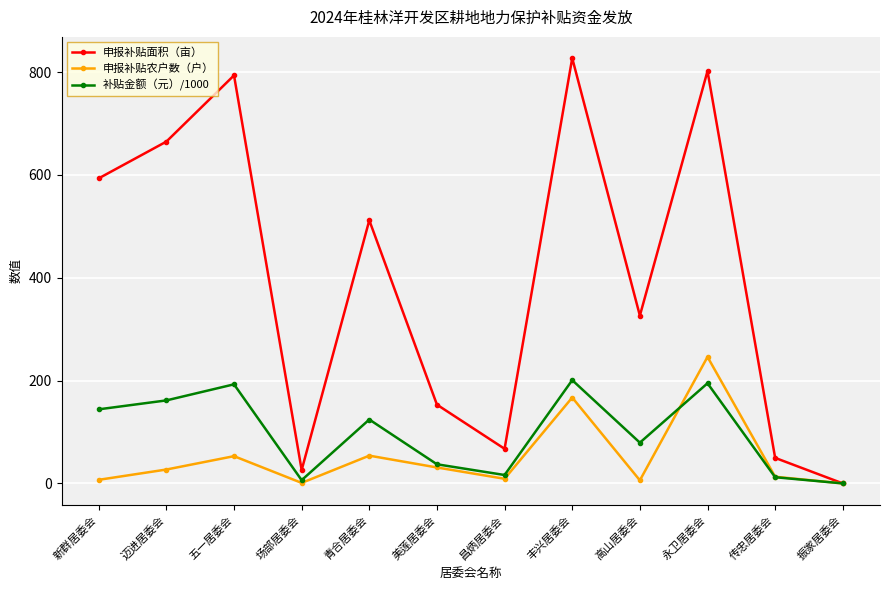

Which series changed the most between 昌炳居委会 and 高山居委会?

申报补贴面积（亩）